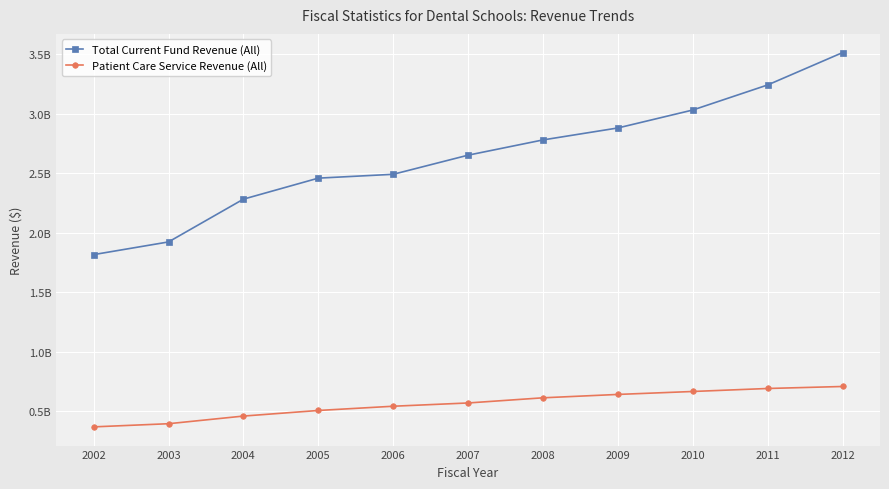

The Total Current Fund Revenue (All) series shows 2878916332 at 2009. True or false?

True